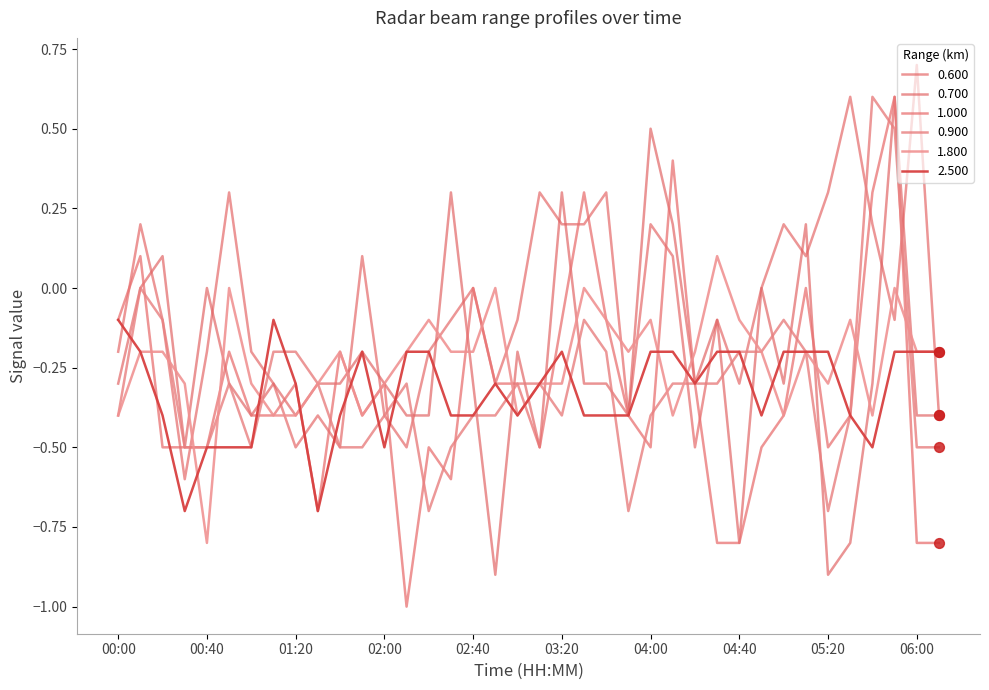

How many lines are shown in the chart?

6